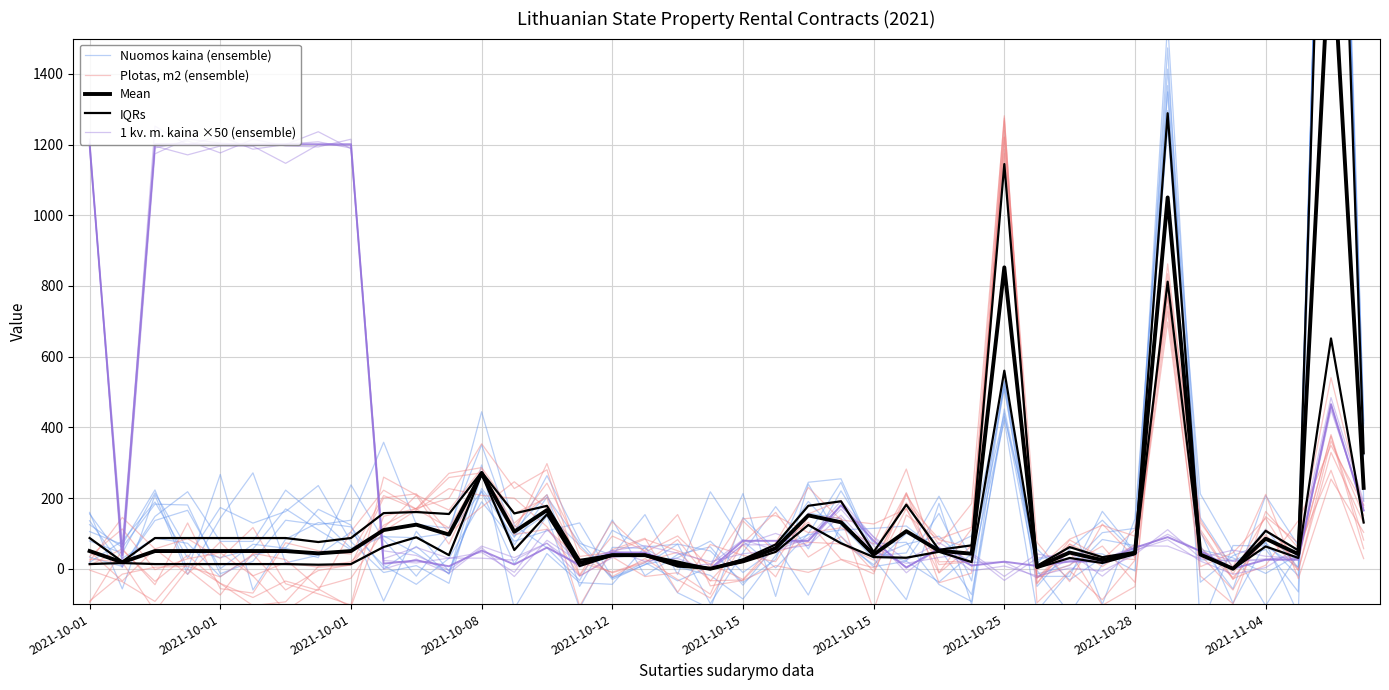

What are all the series names shown in the legend?

Nuomos kaina (ensemble), Plotas, m2 (ensemble), Mean, IQRs, 1 kv. m. kaina ×50 (ensemble)